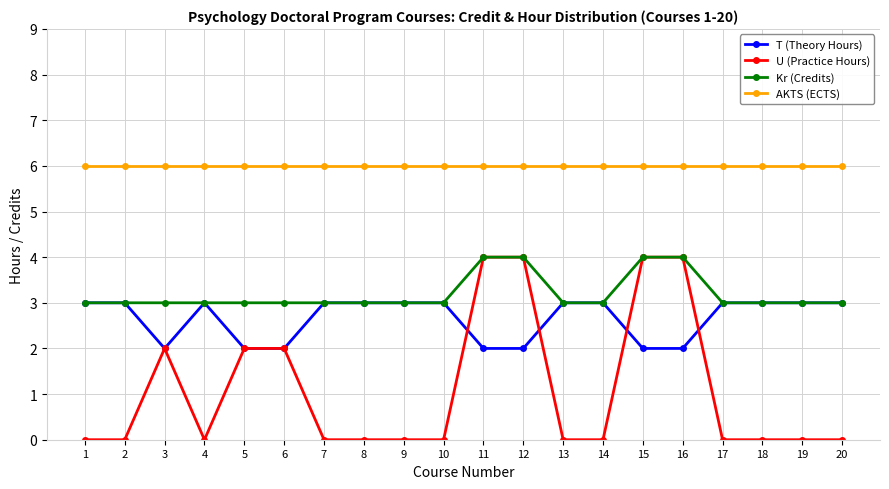

Which series changed the most between 5 and 17?

U (Practice Hours)